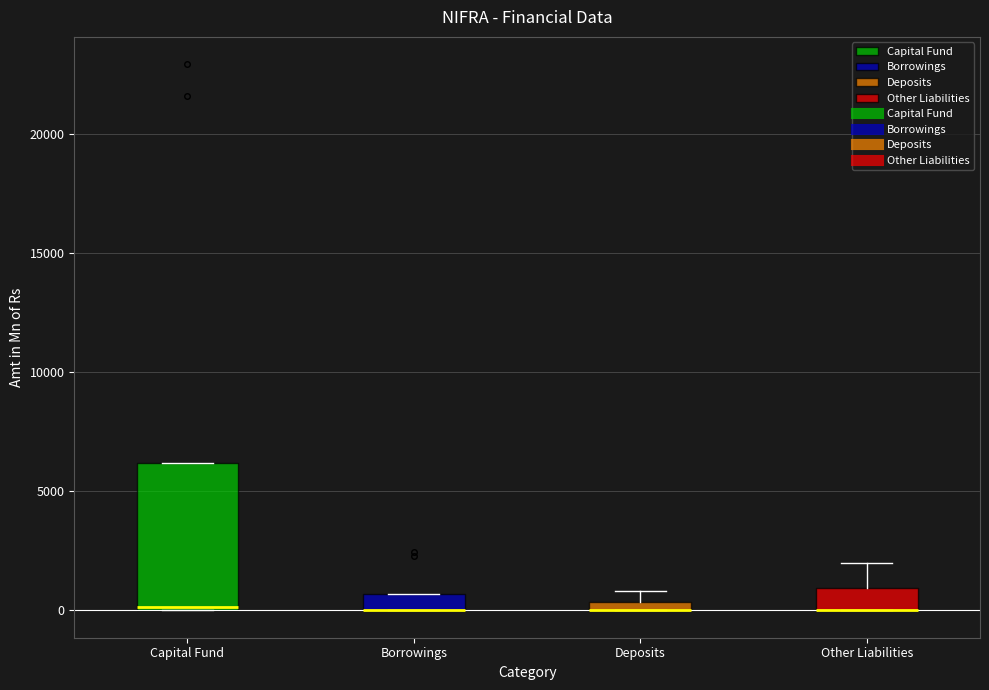

Which box is the tallest, from its lower edge to its upper edge?

Capital Fund